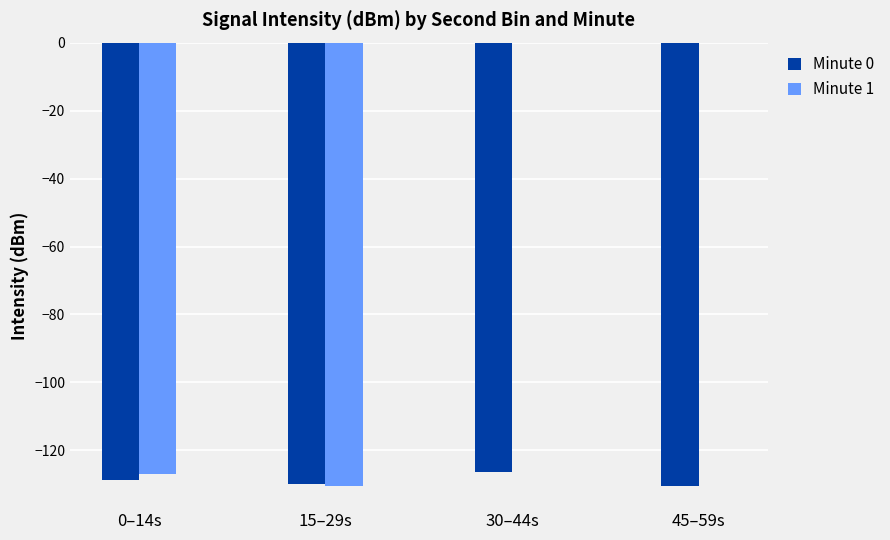

Between 0–14s and 30–44s, which series saw the biggest shift?

Minute 1